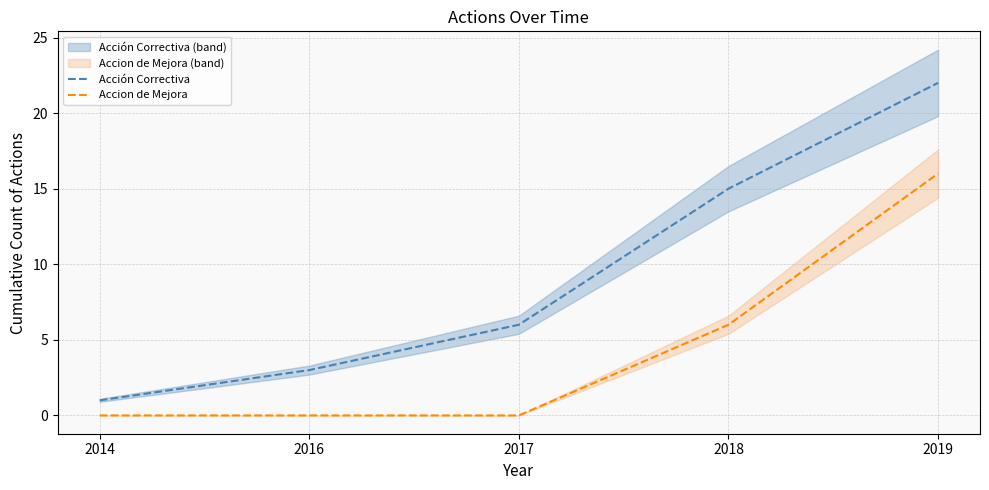

True or false: Acción Correctiva and Accion de Mejora intersect in this chart.

False